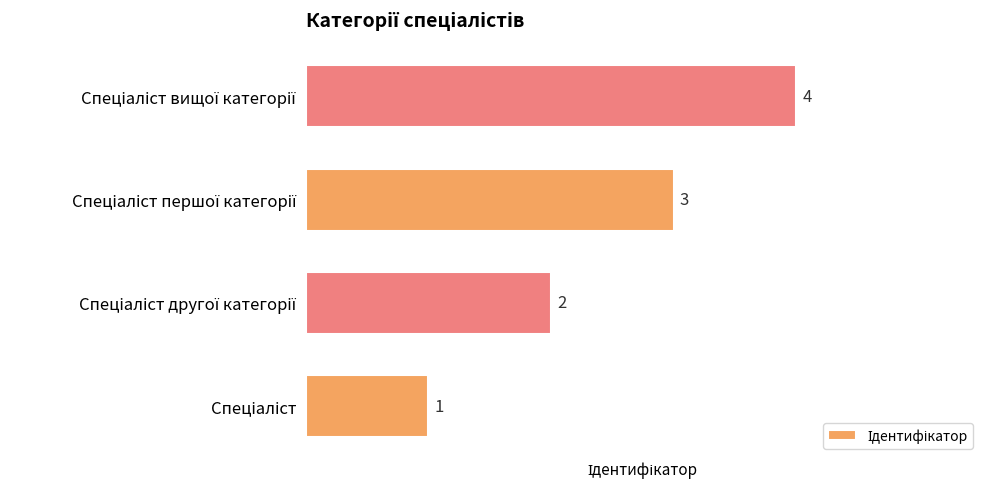

What is the sum of all values?

10